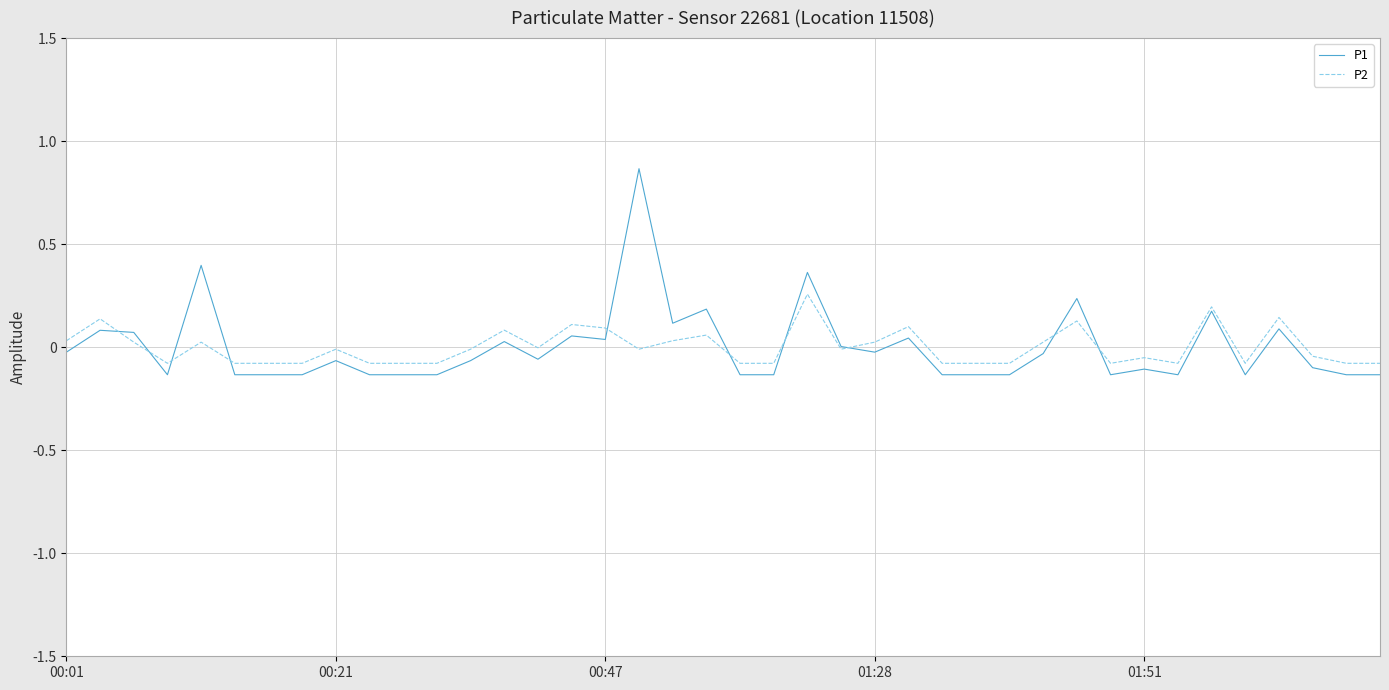

At which category is the sum across all series the highest?

17